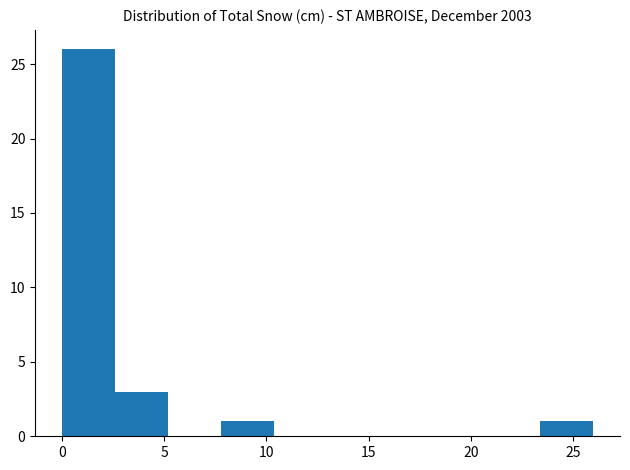

Reading left to right, list every bar in this chart as the range it spans on the x-axis followed by its height. Neither the bar edges nor the heights are printed on the chart, so give them approximately, as read against the axes.

0.0 to 2.6: 26
2.6 to 5.2: 3
5.2 to 7.8: 0
7.8 to 10.4: 1
10.4 to 13.0: 0
13.0 to 15.6: 0
15.6 to 18.2: 0
18.2 to 20.8: 0
20.8 to 23.4: 0
23.4 to 26.0: 1